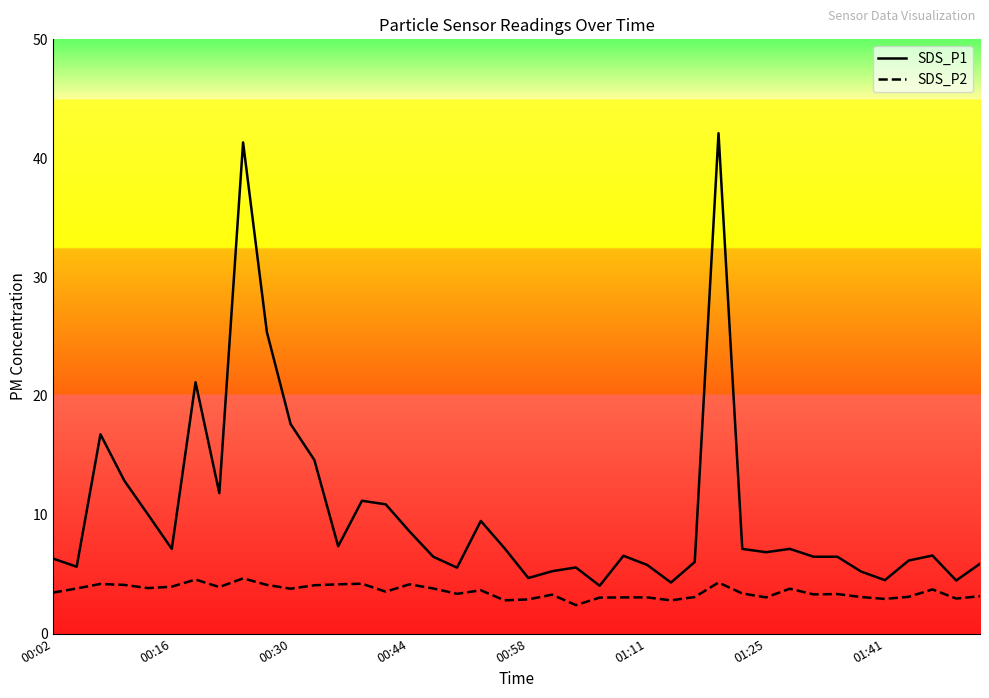

Which series has the largest range (max minus min)?

SDS_P1